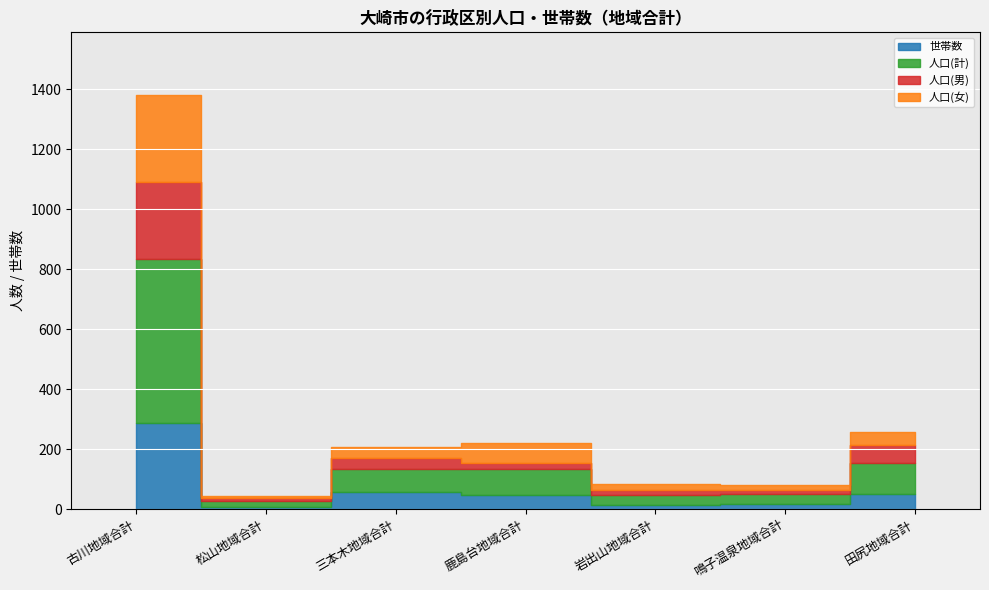

What is the average value of the 人口(計) series?

128